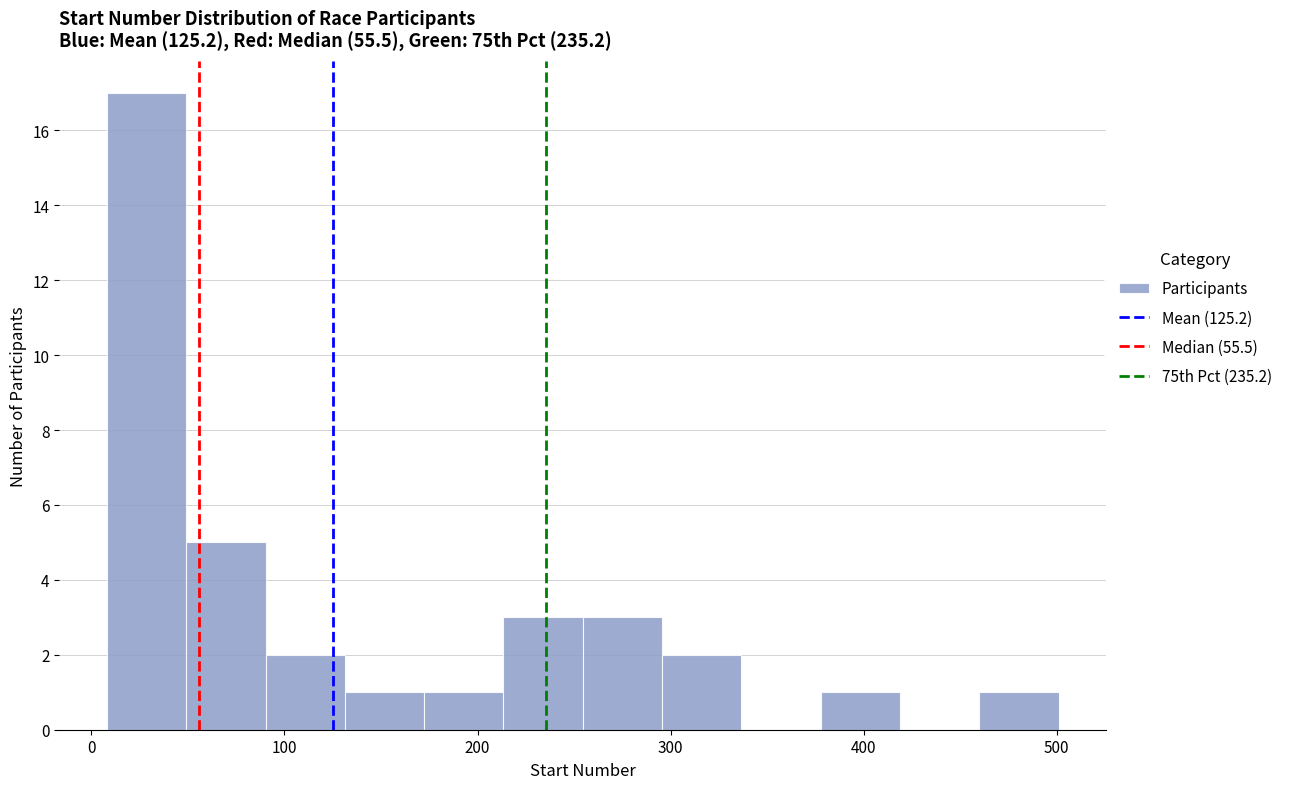

Reading left to right, list every bar in this chart as the range it spans on the x-axis followed by its height. Neither the bar edges nor the heights are printed on the chart, so give them approximately, as read against the axes.

10 to 50: 17
50 to 90: 5
90 to 130: 2
130 to 170: 1
170 to 210: 1
210 to 250: 3
250 to 300: 3
300 to 340: 2
340 to 380: 0
380 to 420: 1
420 to 460: 0
460 to 500: 1